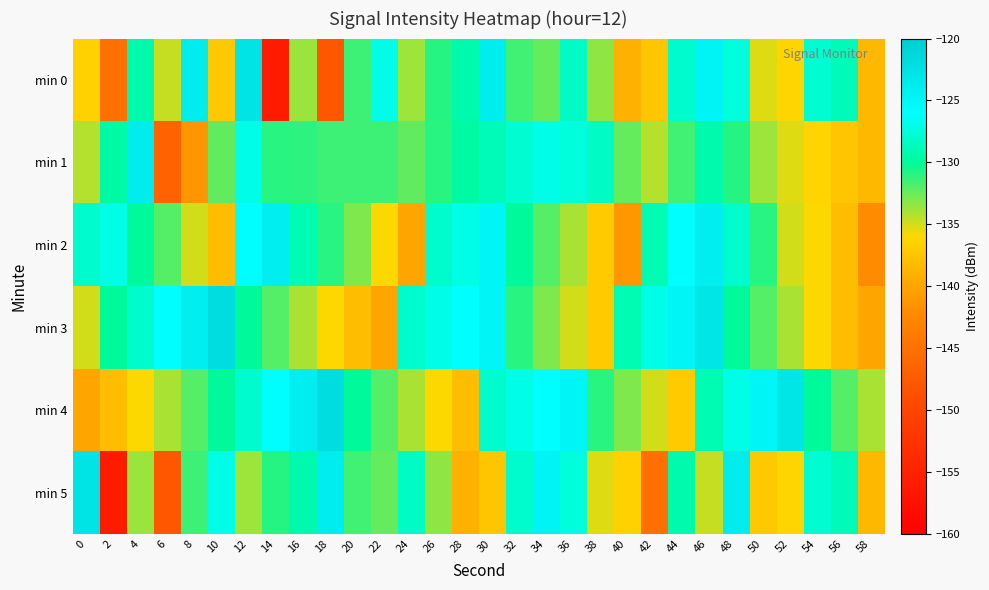

Reading right to left, transcribe all the data shown in this chart.

min 0: 58=-138.5	56=-128.8	54=-127.8	52=-136.1	50=-135.3	48=-127.3	46=-124.8	44=-128.0	42=-137.4	40=-139.0	38=-133.4	36=-128.3	34=-132.4	32=-131.6	30=-124.0	28=-129.3	26=-130.9	24=-133.7	22=-126.9	20=-131.4	18=-147.9	16=-133.6	14=-156.0	12=-122.7	10=-137.1	8=-123.8	6=-134.7	4=-129.3	2=-145.1	0=-136.4
min 1: 58=-138.5	56=-137.4	54=-136.1	52=-135.3	50=-133.7	48=-130.9	46=-129.3	44=-131.6	42=-134.2	40=-132.4	38=-128.3	36=-127.3	34=-126.9	32=-127.8	30=-128.8	28=-129.7	26=-131.0	24=-132.3	22=-131.5	20=-131.5	18=-131.5	16=-131.1	14=-131.0	12=-126.9	10=-132.3	8=-141.2	6=-146.7	4=-123.8	2=-129.7	0=-134.2
min 2: 58=-142.0	56=-138.0	54=-136.0	52=-135.0	50=-131.0	48=-128.0	46=-124.0	44=-126.0	42=-129.0	40=-141.0	38=-137.0	36=-134.0	34=-132.0	32=-130.0	30=-125.0	28=-127.0	26=-128.0	24=-140.0	22=-136.0	20=-133.0	18=-131.0	16=-129.0	14=-124.0	12=-126.0	10=-138.0	8=-135.0	6=-132.0	4=-130.0	2=-127.0	0=-128.0
min 3: 58=-140.0	56=-138.0	54=-136.0	52=-134.0	50=-132.0	48=-130.0	46=-123.0	44=-125.0	42=-127.0	40=-129.0	38=-137.0	36=-135.0	34=-133.0	32=-131.0	30=-125.0	28=-126.0	26=-127.0	24=-128.0	22=-140.0	20=-138.0	18=-136.0	16=-134.0	14=-132.0	12=-130.0	10=-122.0	8=-124.0	6=-126.0	4=-128.0	2=-130.0	0=-135.0
min 4: 58=-134.0	56=-132.0	54=-130.0	52=-123.0	50=-125.0	48=-127.0	46=-129.0	44=-137.0	42=-135.0	40=-133.0	38=-131.0	36=-125.0	34=-126.0	32=-127.0	30=-128.0	28=-138.0	26=-136.0	24=-134.0	22=-132.0	20=-130.0	18=-122.0	16=-124.0	14=-126.0	12=-128.0	10=-130.0	8=-132.0	6=-134.0	4=-136.0	2=-138.0	0=-140.0
min 5: 58=-138.5	56=-128.8	54=-127.8	52=-136.1	50=-137.1	48=-123.8	46=-134.7	44=-129.3	42=-145.1	40=-136.4	38=-135.3	36=-127.3	34=-124.8	32=-128.0	30=-137.4	28=-139.0	26=-133.4	24=-128.3	22=-132.4	20=-131.6	18=-124.0	16=-129.3	14=-130.9	12=-133.7	10=-126.9	8=-131.4	6=-147.9	4=-133.6	2=-156.0	0=-122.7